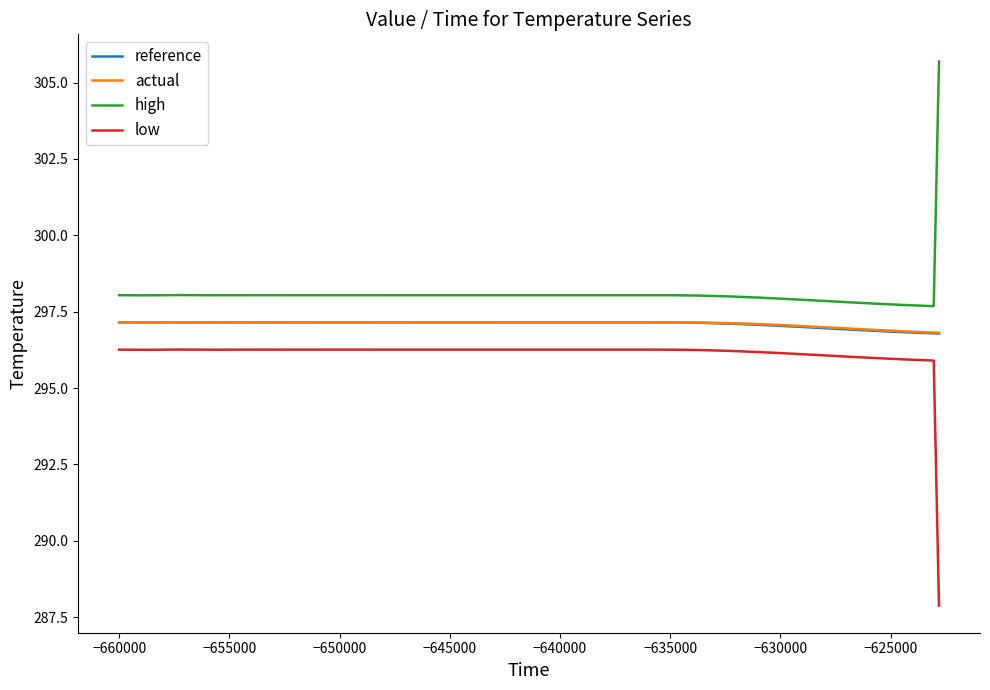

What is the maximum value shown in the chart?

305.7